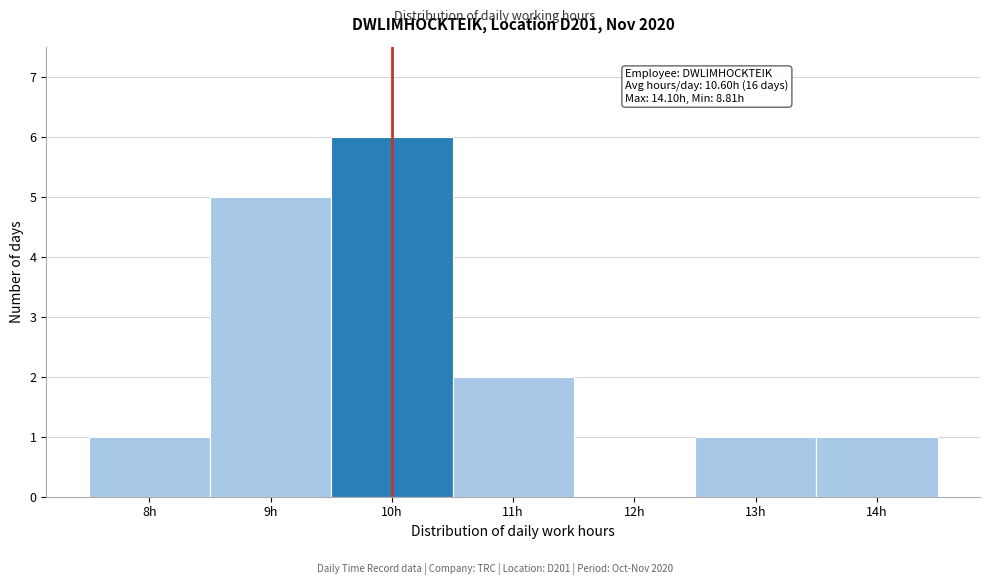

Reading left to right, list all the values displayed in this chart.

8h=1	9h=5	10h=6	11h=2	12h=0	13h=1	14h=1